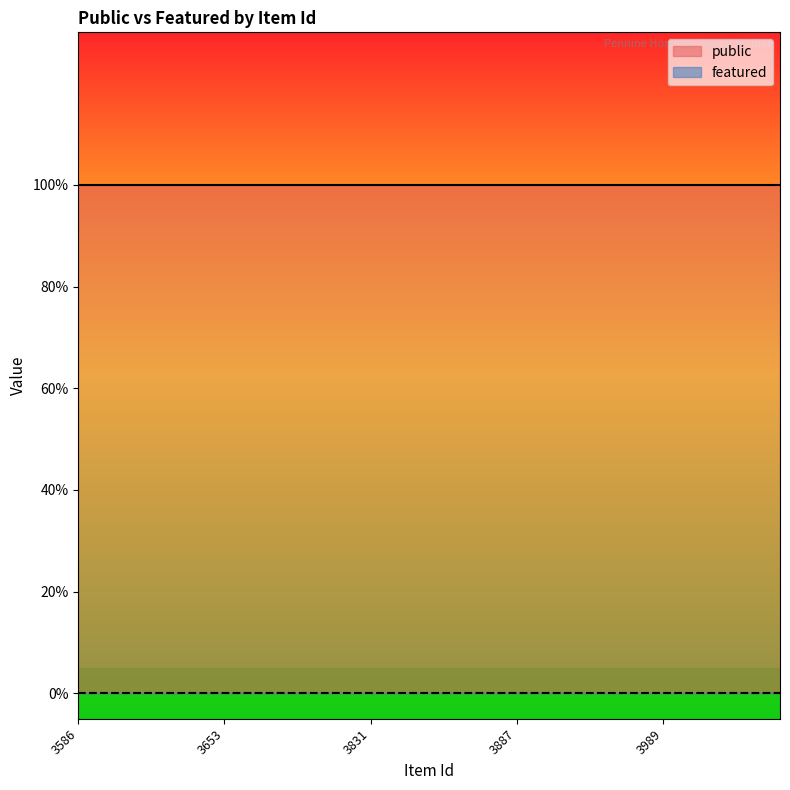

True or false: featured and public intersect in this chart.

False